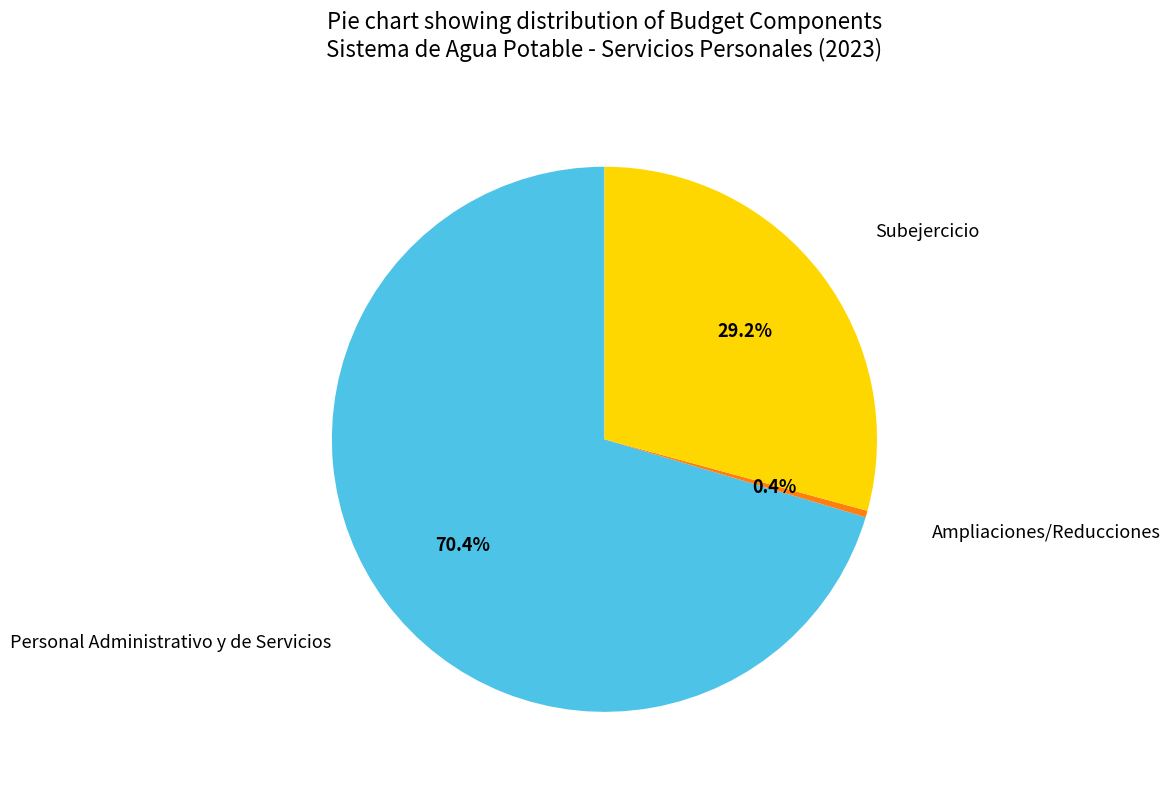

Approximately how many times larger is the value at Subejercicio compared to Ampliaciones/Reducciones?

75.0